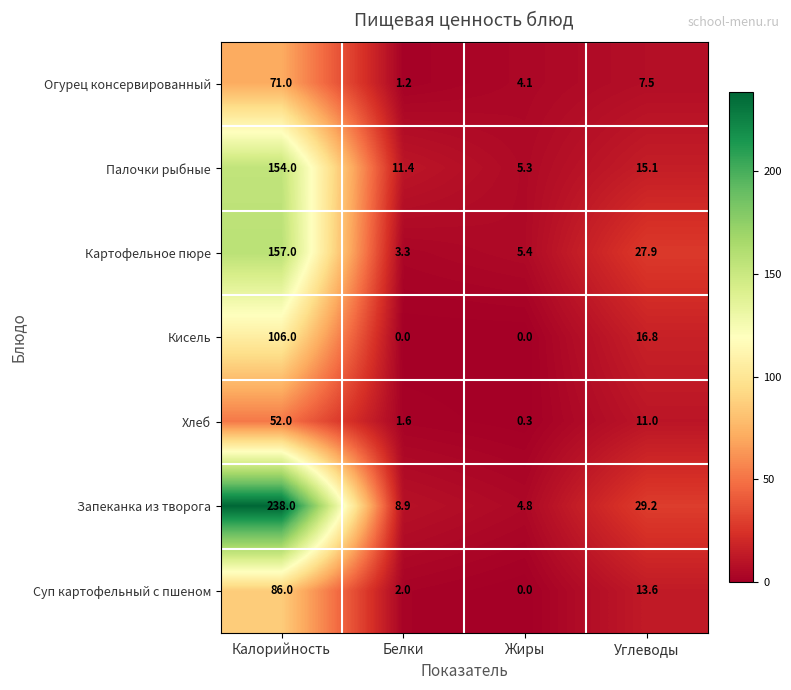

Which label corresponds to the largest value in the chart?

Калорийность